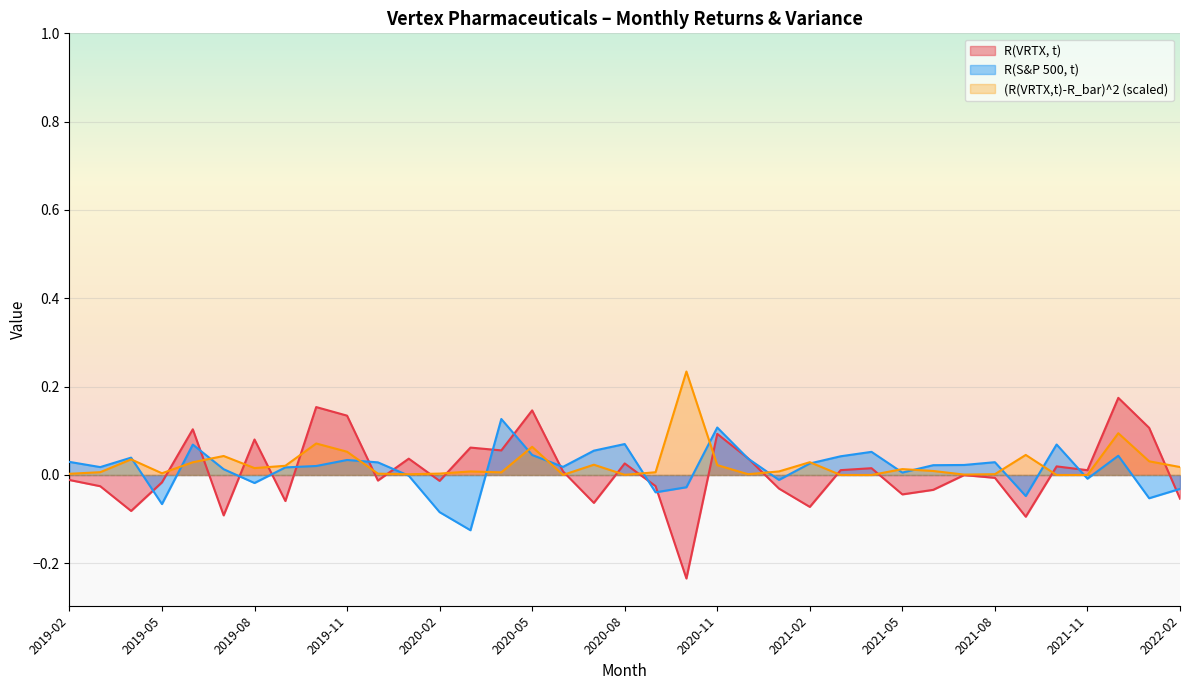

After their last crossing, which series has the higher values: R(S&P 500, t) or (R(VRTX,t)-R_bar)^2?

(R(VRTX,t)-R_bar)^2